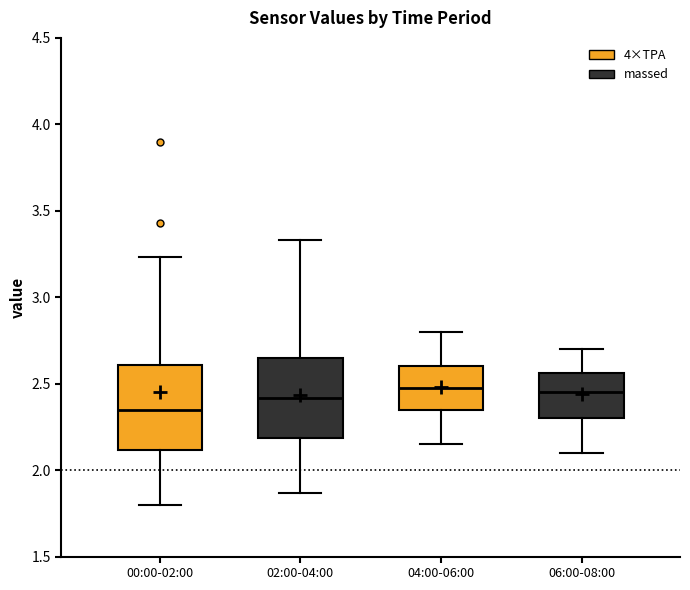

Where does the upper whisker of the box for 06:00-08:00 end on the y-axis? The values are not printed on the chart, so give them approximately, as read against the axis.

2.70